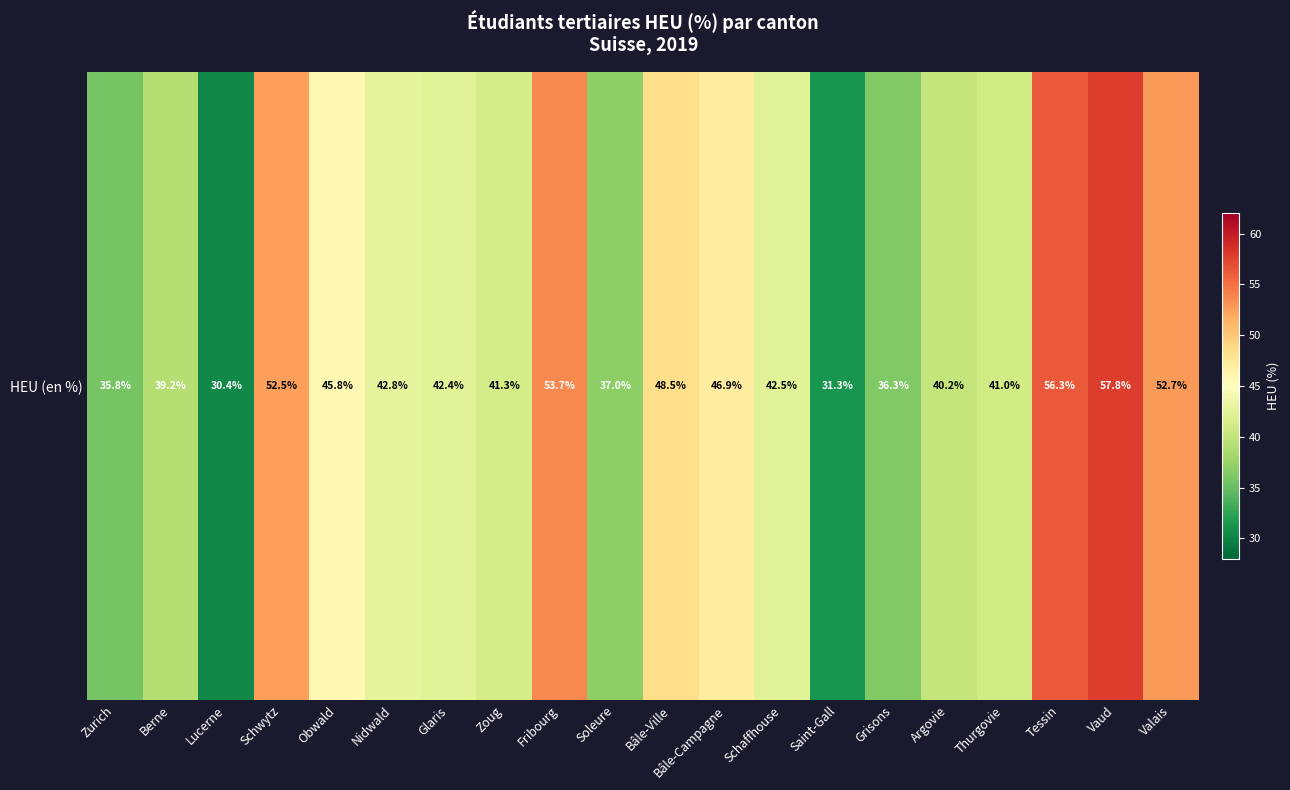

What is the sum of all values?

874.4